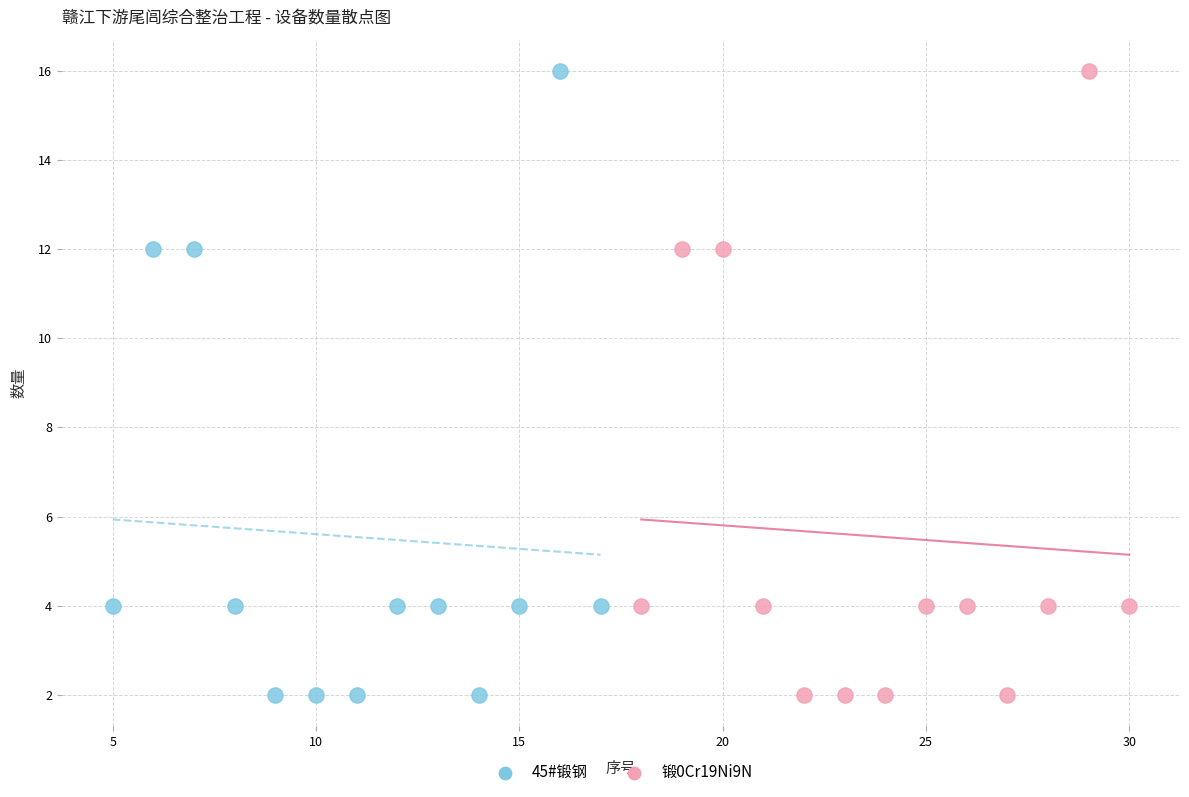

What are all the series names shown in the legend?

45#锻钢, 锻0Cr19Ni9N